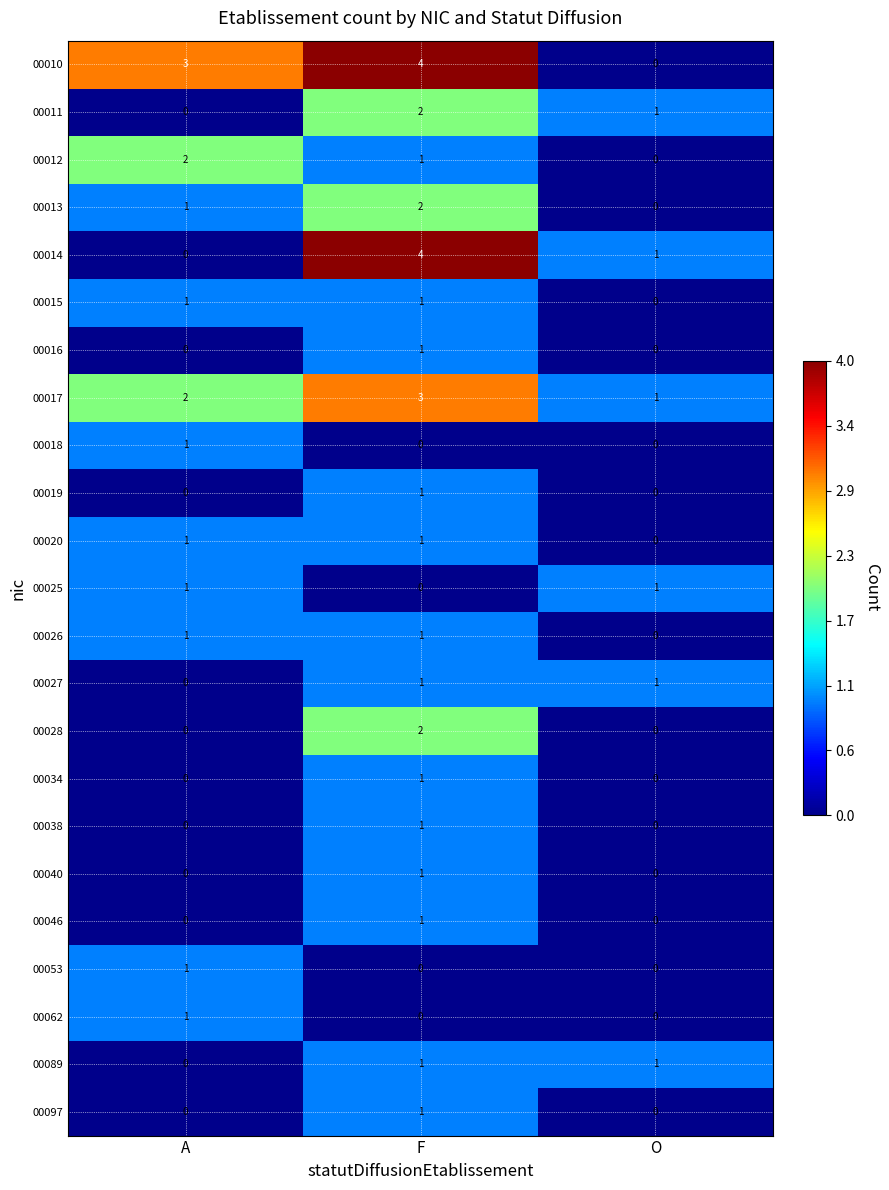

At which category is the sum across all series the highest?

F